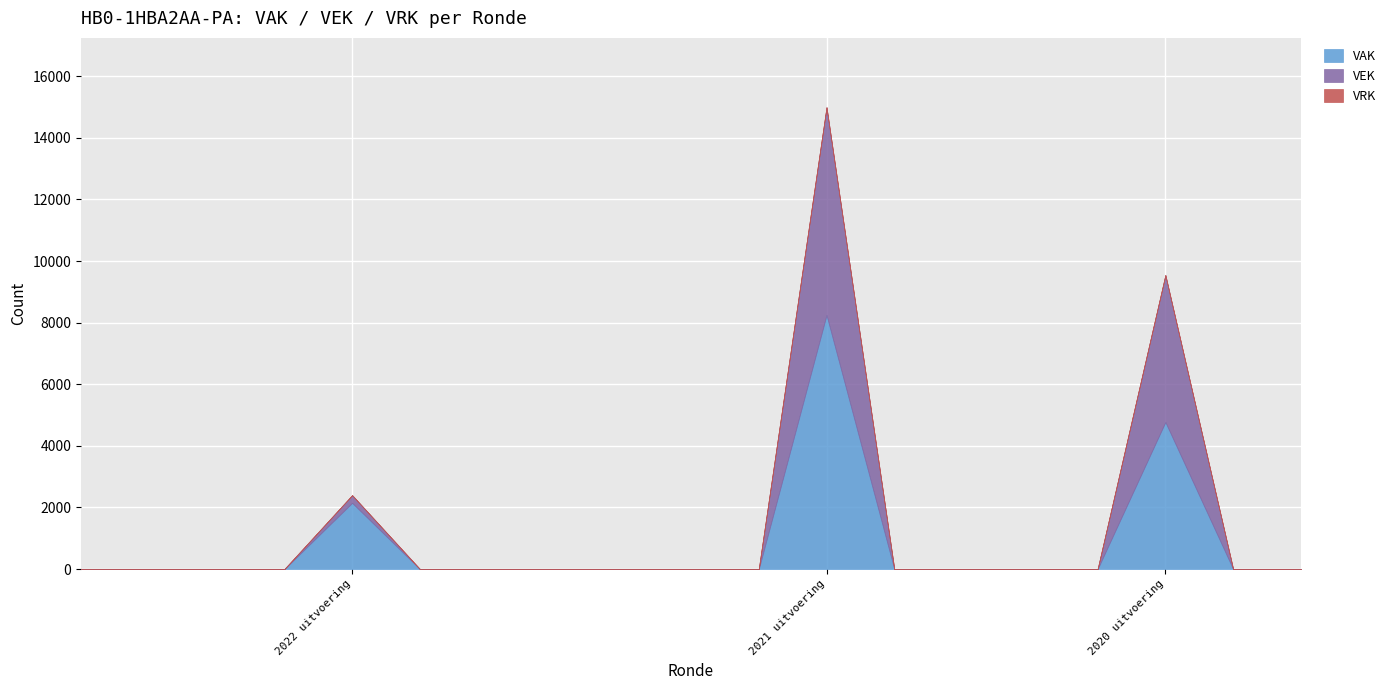

True or false: VAK has more than 1 interior local peaks.

True